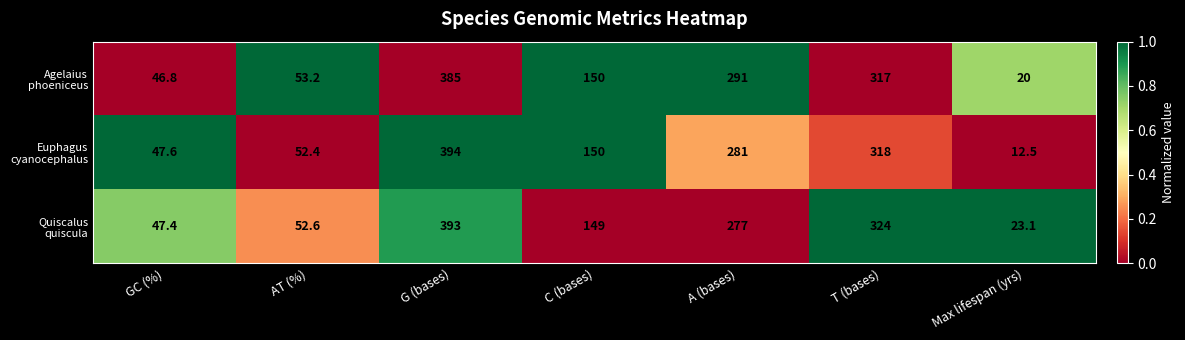

What is the total value across all series at A (bases)?

849.0